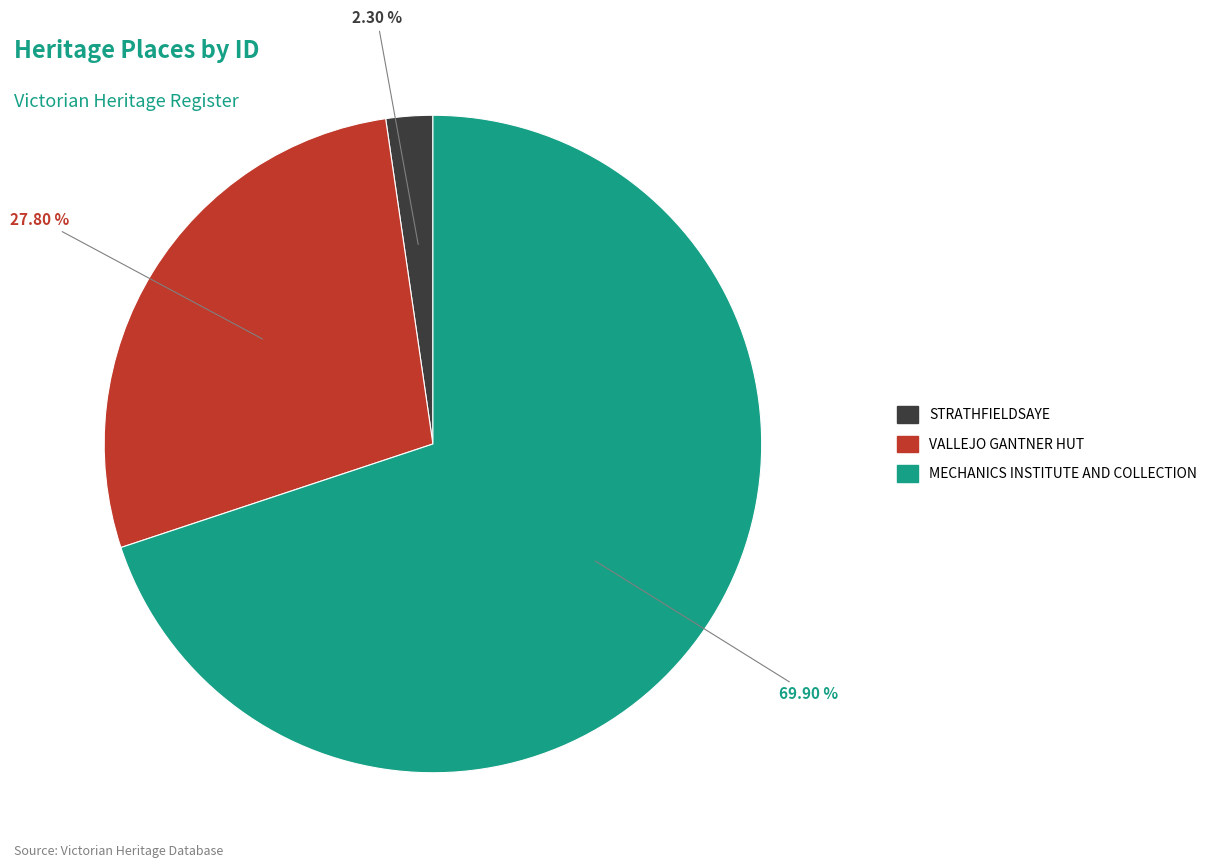

Approximately how many times larger is the value at MECHANICS INSTITUTE AND COLLECTION compared to STRATHFIELDSAYE?

30.4